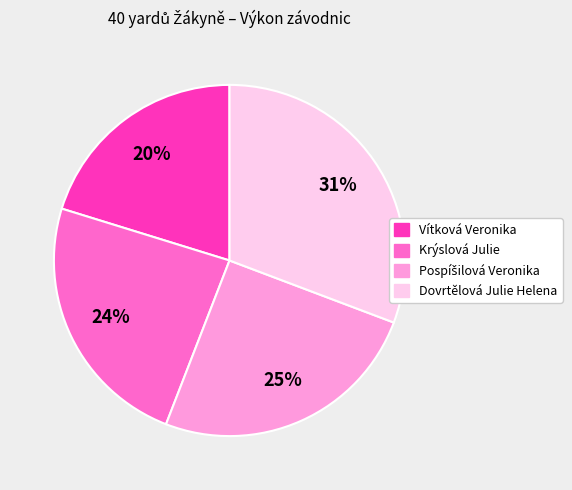

Does Krýslová Julie account for over 50% of the chart?

No